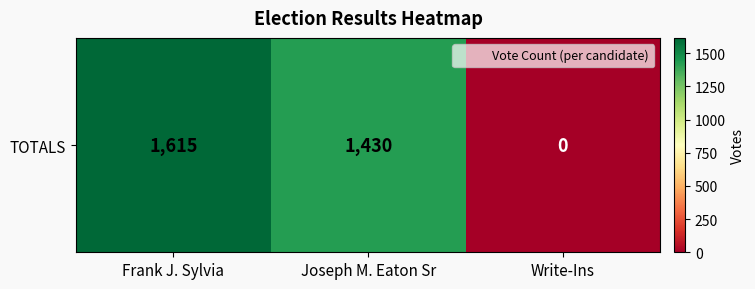

The chart shows a value of 1430 at Joseph M. Eaton Sr. True or false?

True